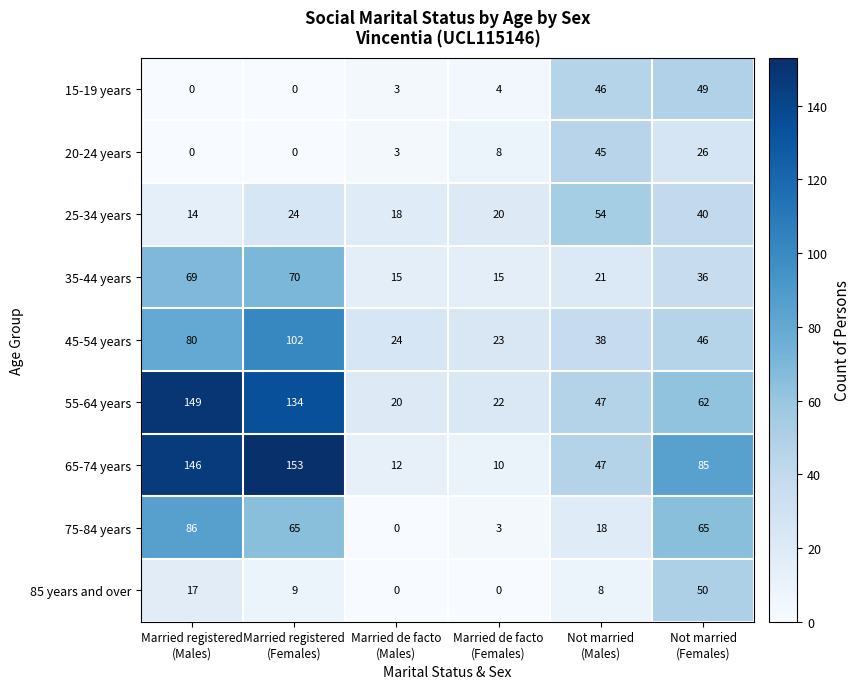

What is the difference between the maximum and minimum values in the 25-34 years series?

40